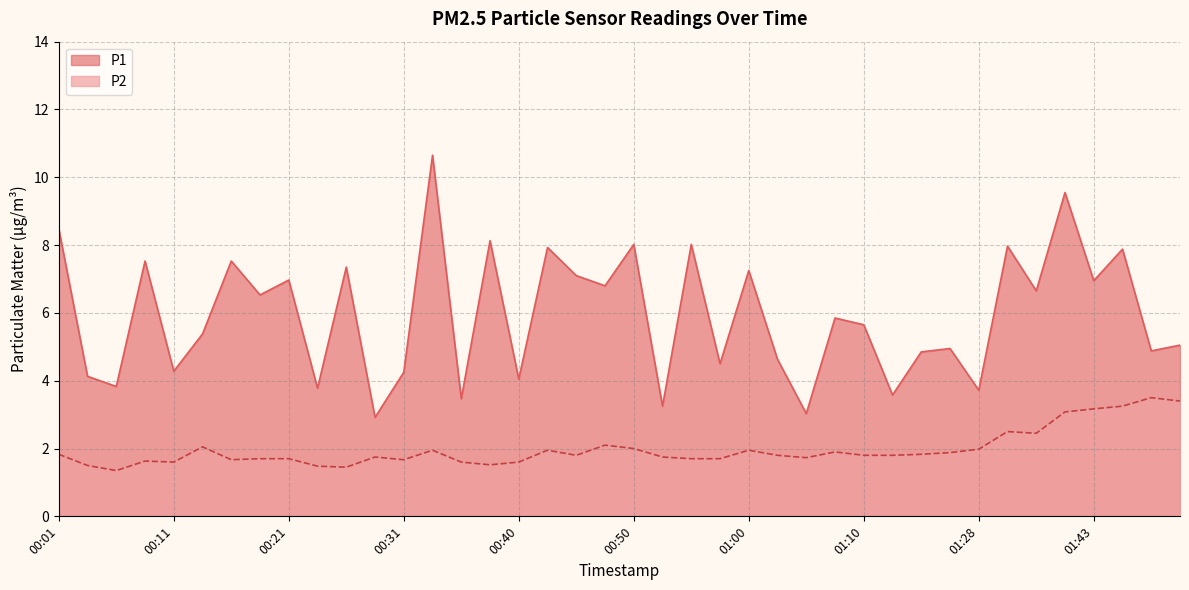

Is the value of P2 at 01:40 greater than the value of P1 at 00:48?

No